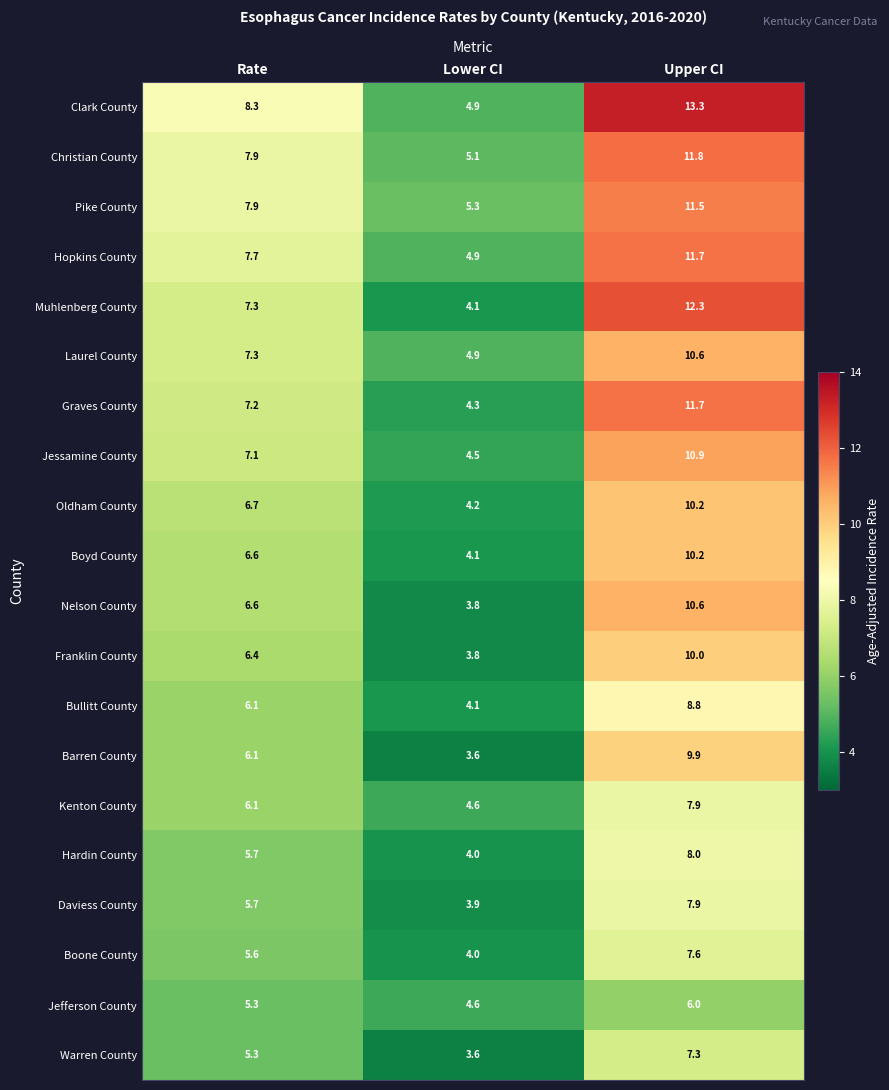

How many values in the Graves County series exceed 7?

2